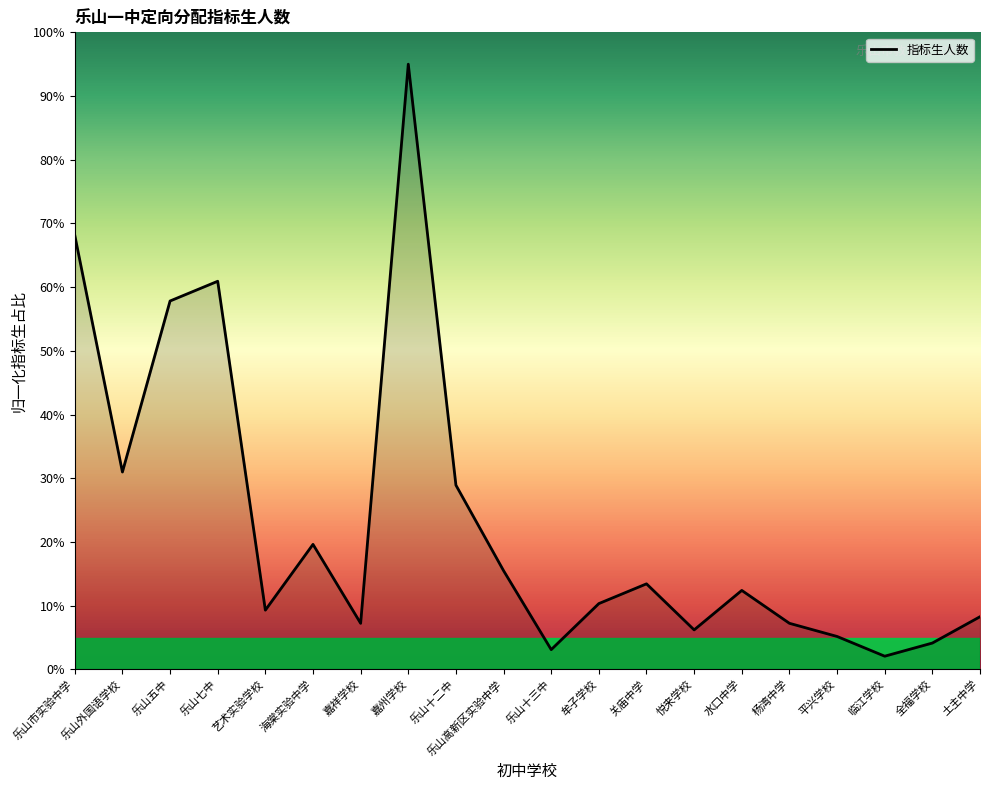

What is the minimum value shown in the chart?

2.1